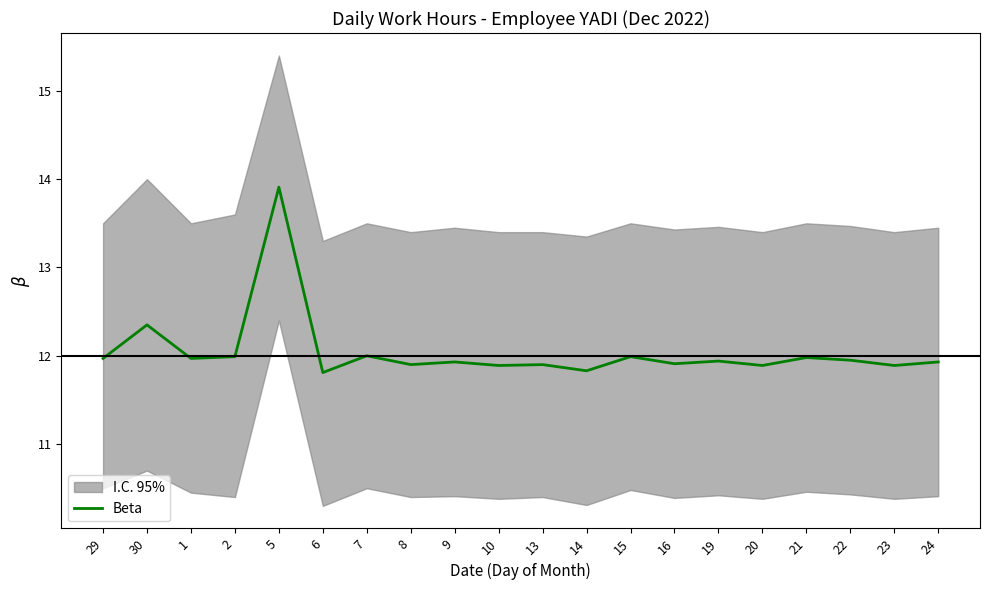

Which label corresponds to the smallest value in the chart?

6